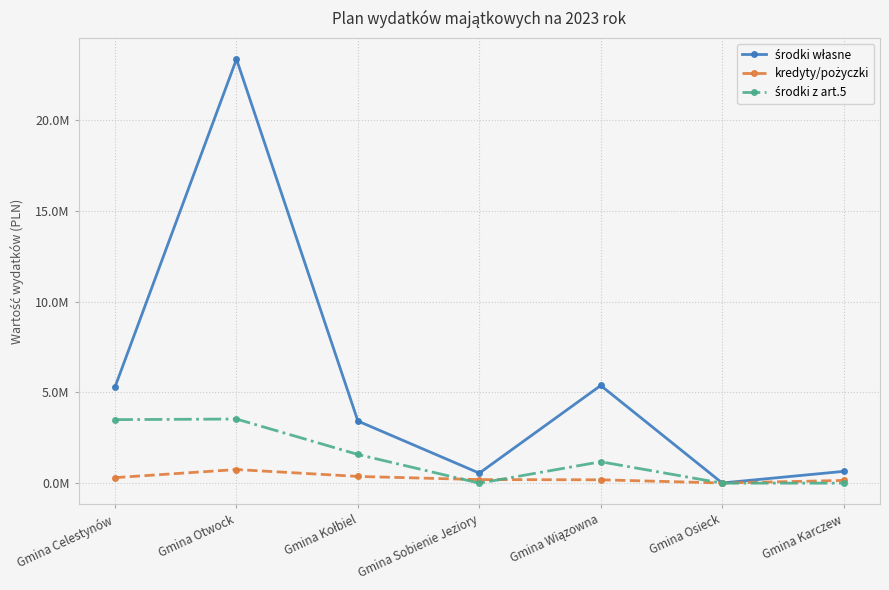

How many interior local peaks does the kredyty/pożyczki series have?

1